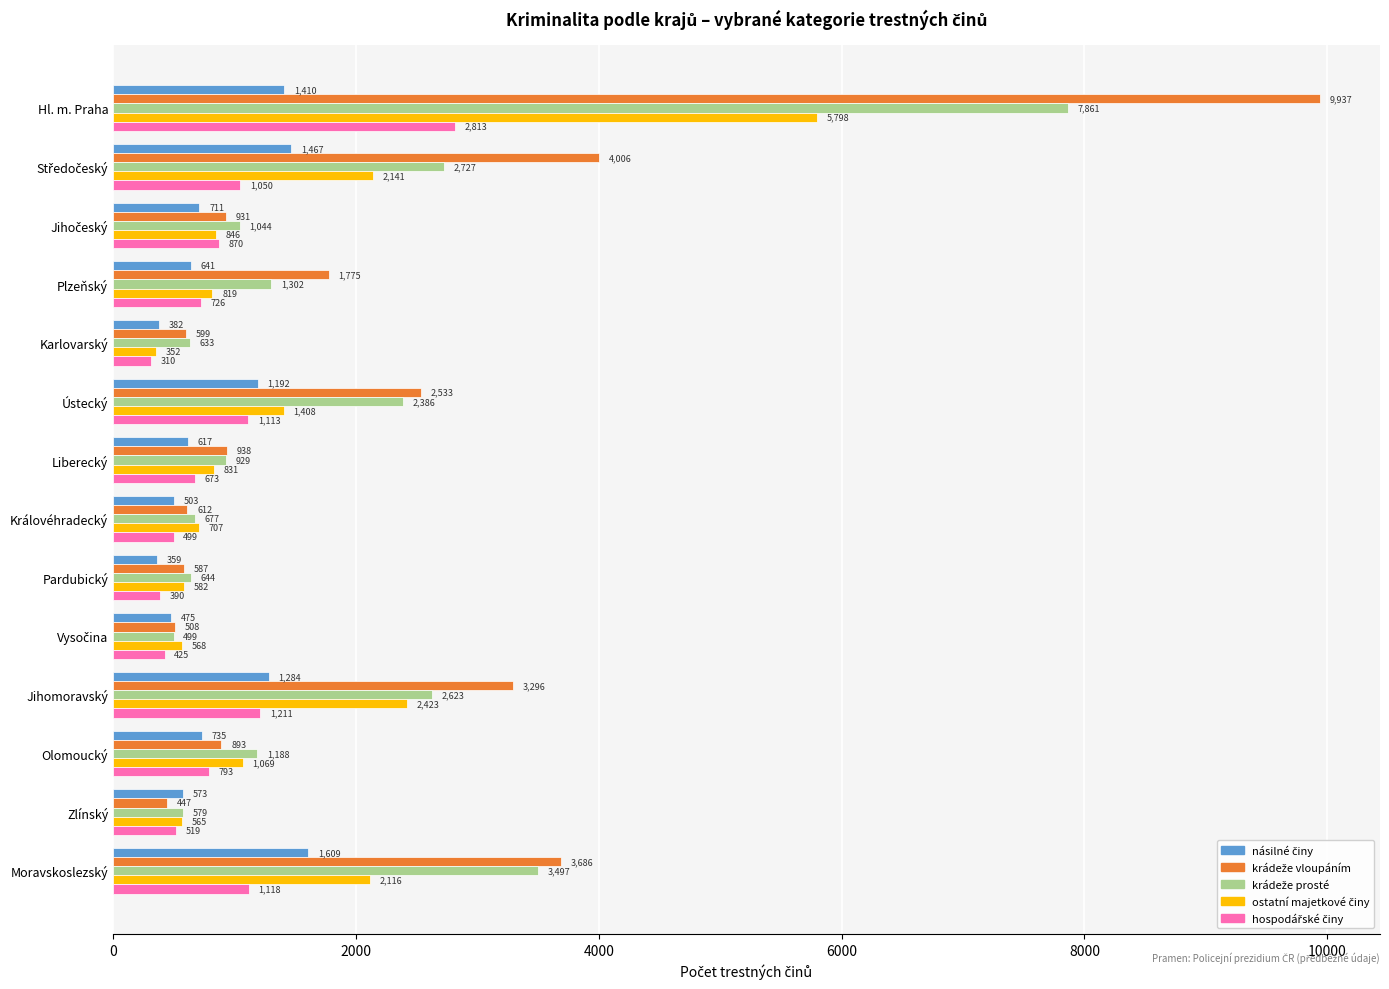

What is the spread (max minus min) of values at Karlovarský?

323